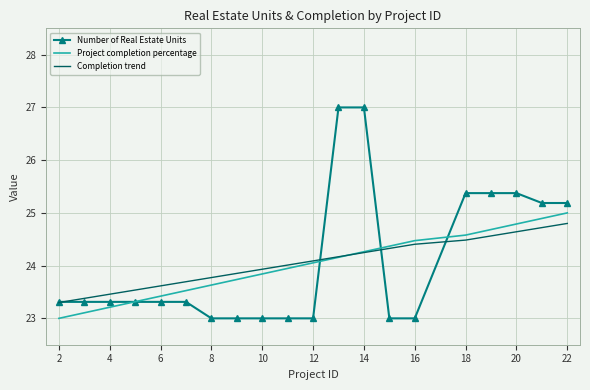

Which series has the widest spread of values?

Number of Real Estate Units